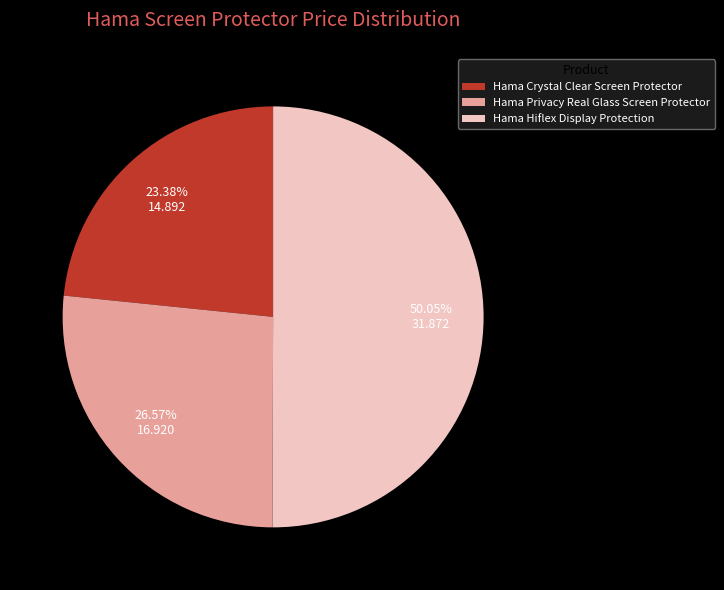

The Hama Hiflex Display Protection slice represents 50% of the pie. True or false?

True